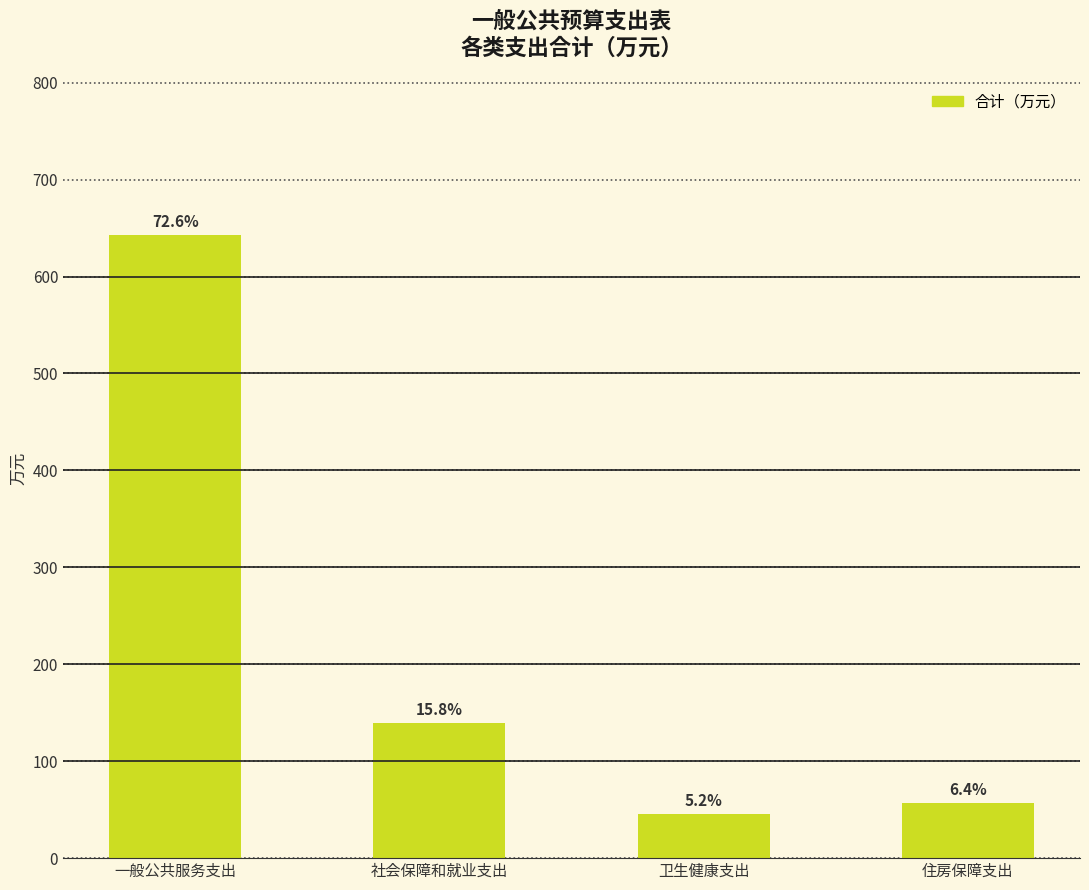

How many bars are there in total?

4